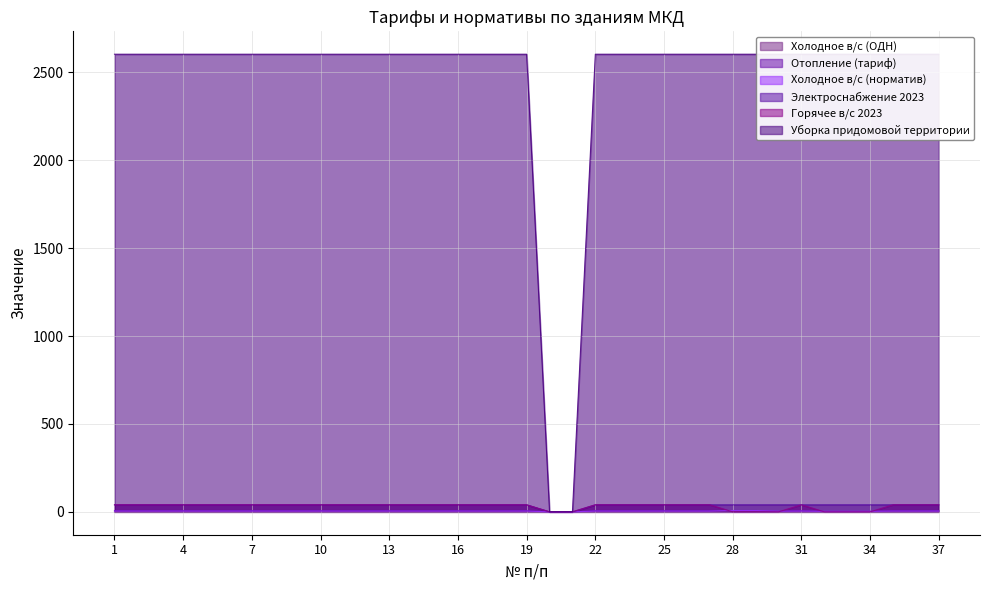

What is the difference between the maximum and second lowest values in the Уборка придомовой территории series?

2604.0